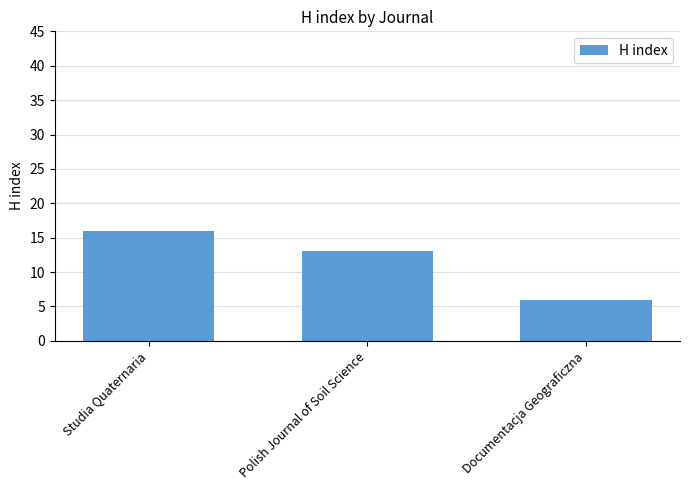

The value at Studia Quaternaria is 9. True or false?

False